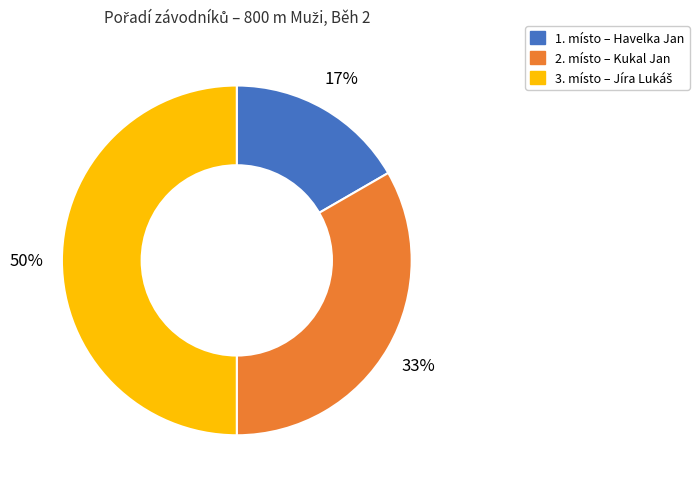

To the nearest percent, what is the difference between the largest and smallest slice percentages?

33%